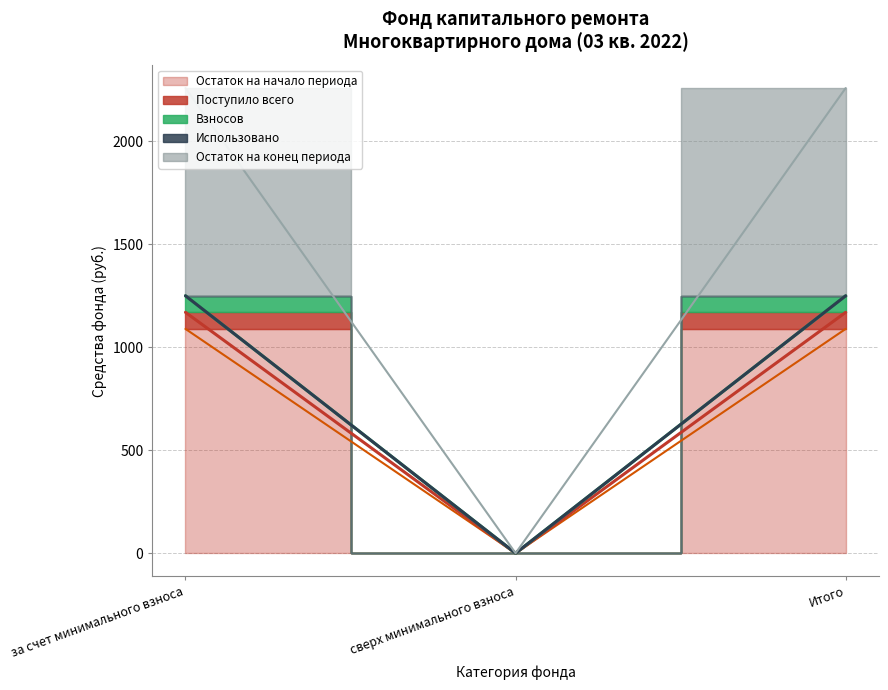

Is the value of Остаток на конец периода at сверх минимального взноса greater than the value of Поступило всего at за счет минимального взноса?

No